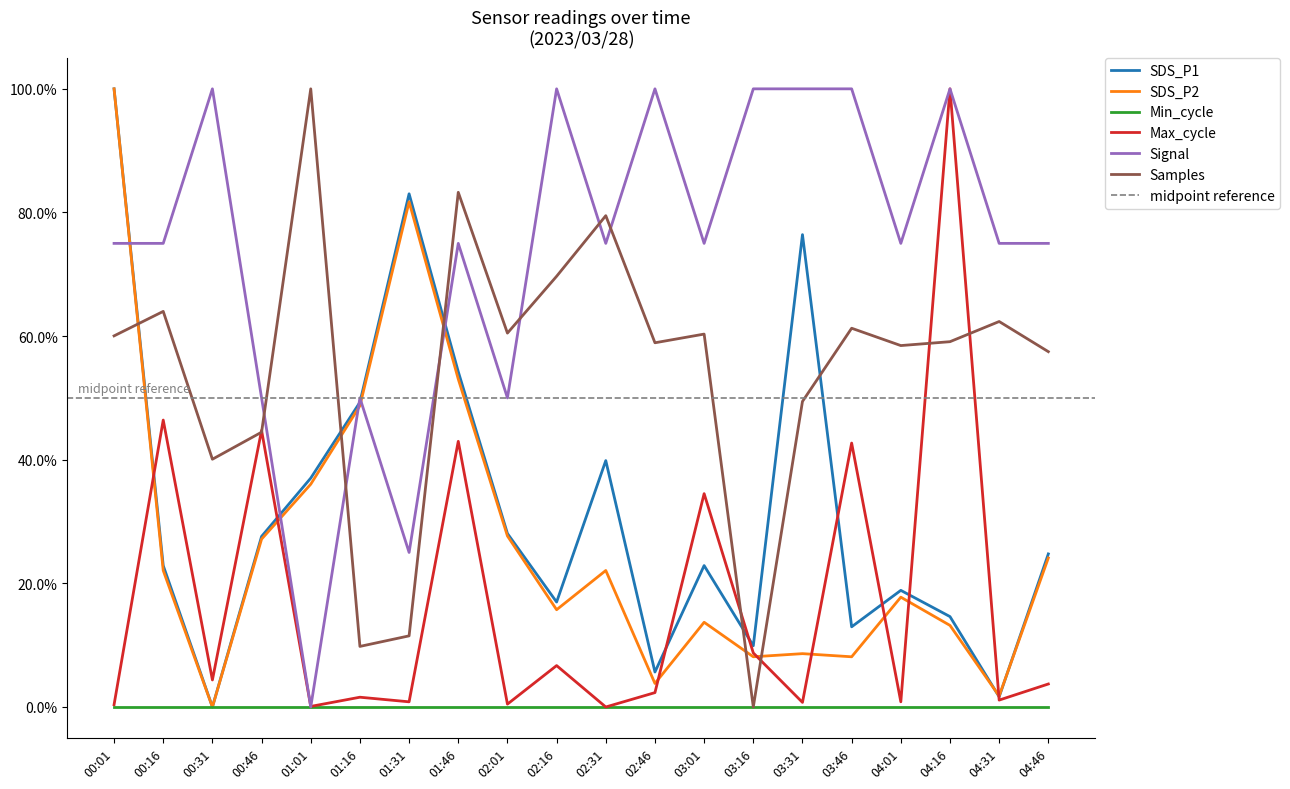

How many intersections are there between Signal and SDS_P1?

5